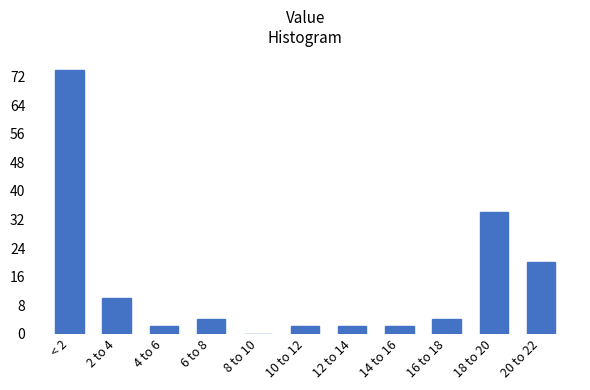

Reading left to right, what are all the values shown in this chart?

< 2=74	2 to 4=10	4 to 6=2	6 to 8=4	8 to 10=0	10 to 12=2	12 to 14=2	14 to 16=2	16 to 18=4	18 to 20=34	20 to 22=20